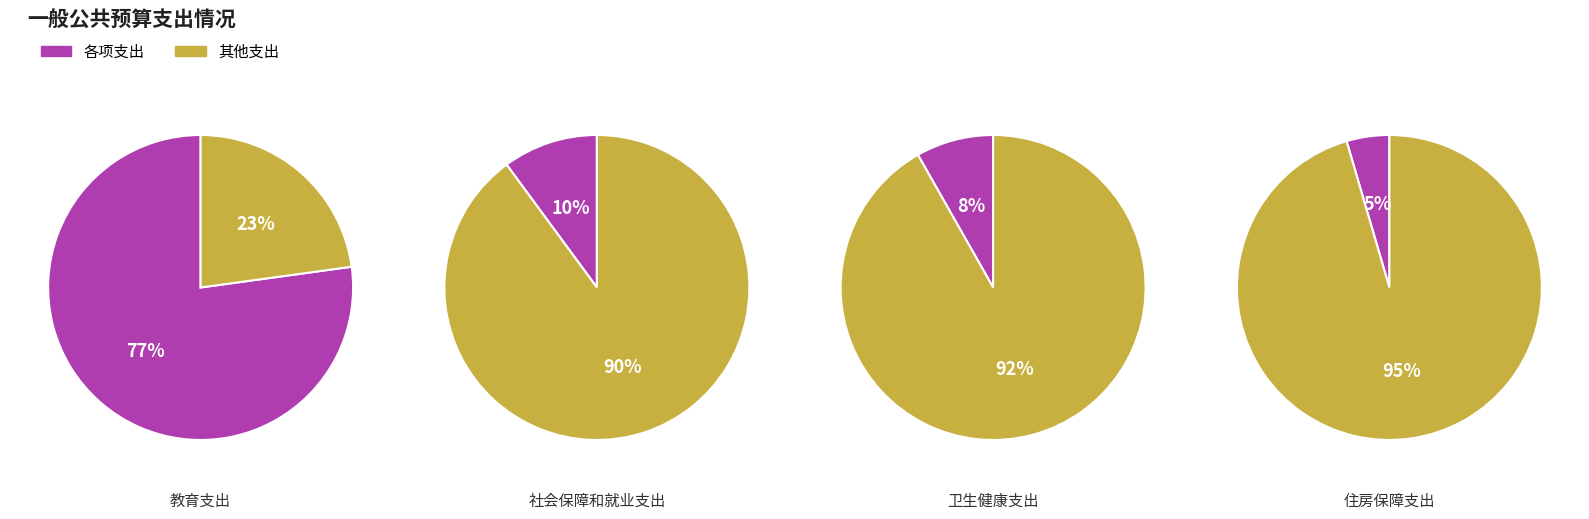

Which slice is the smallest?

住房保障支出